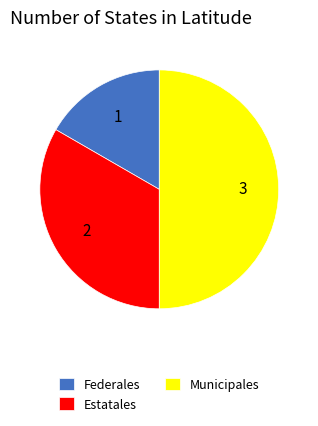

What is the smallest slice in the pie chart?

Federales